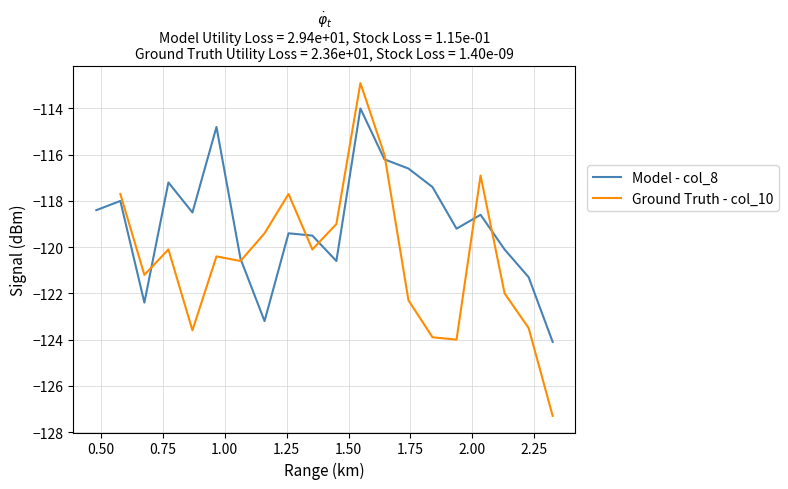

What is the lowest value of the Model - col_8 series?

-124.1